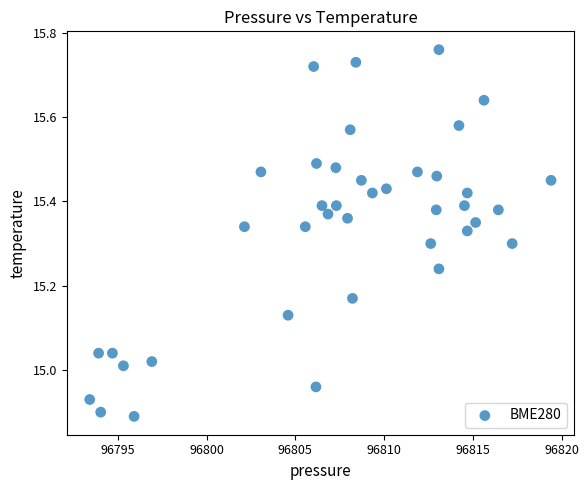

What is the range of X values (max minus min)?

26.0